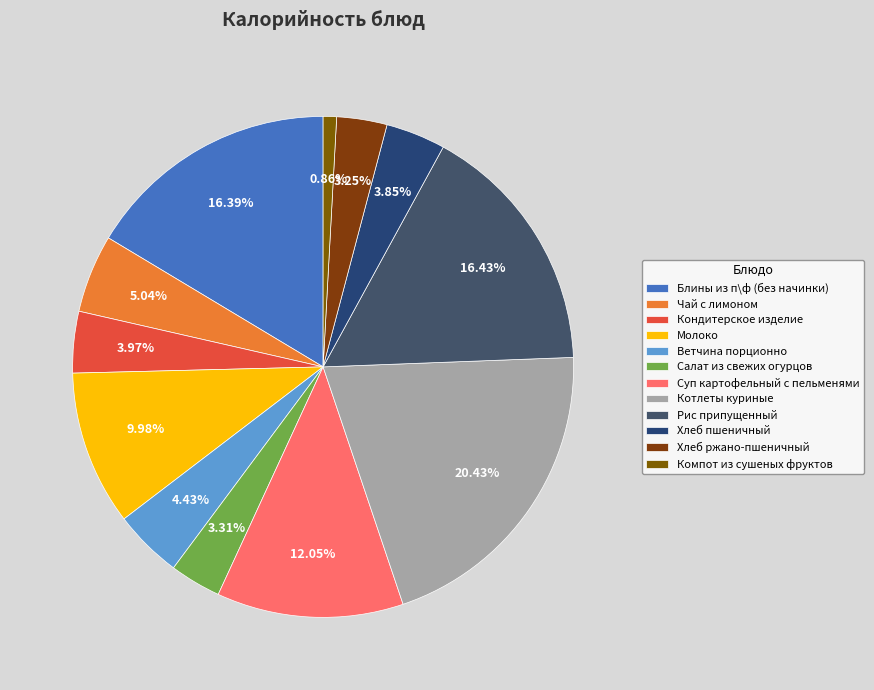

To the nearest percent, what portion does Суп картофельный с пельменями represent?

12%